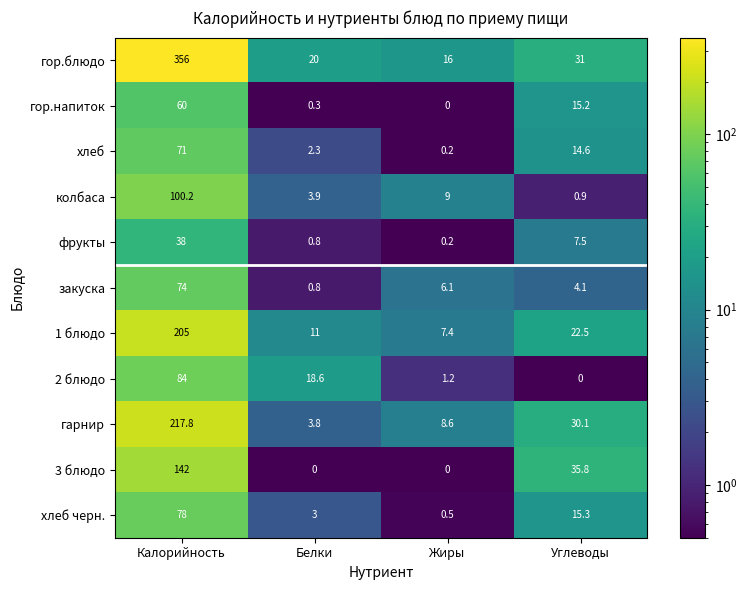

What is the total value across all series at Углеводы?

177.0